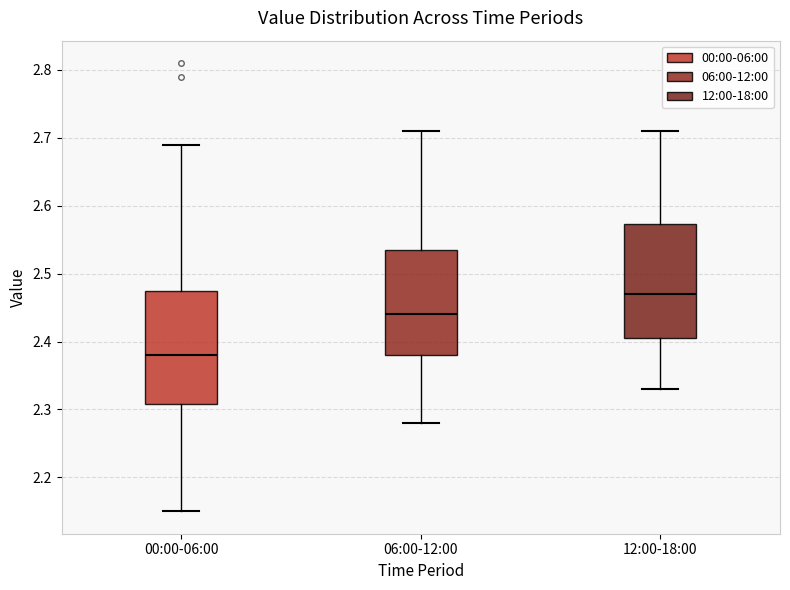

Which box has the highest median line?

12:00-18:00